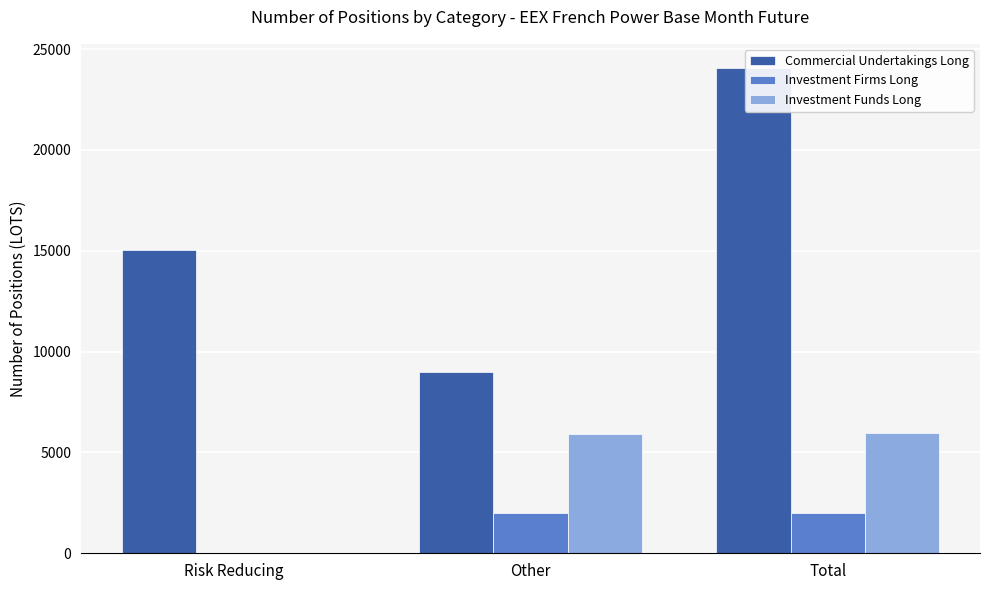

What is the average value of the Investment Funds Long series?

3959.5